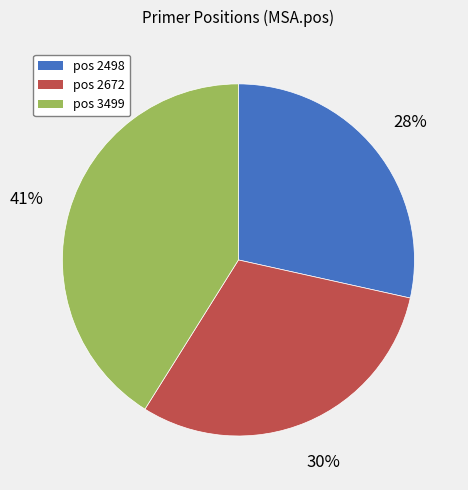

Which slice is the largest?

pos 3499